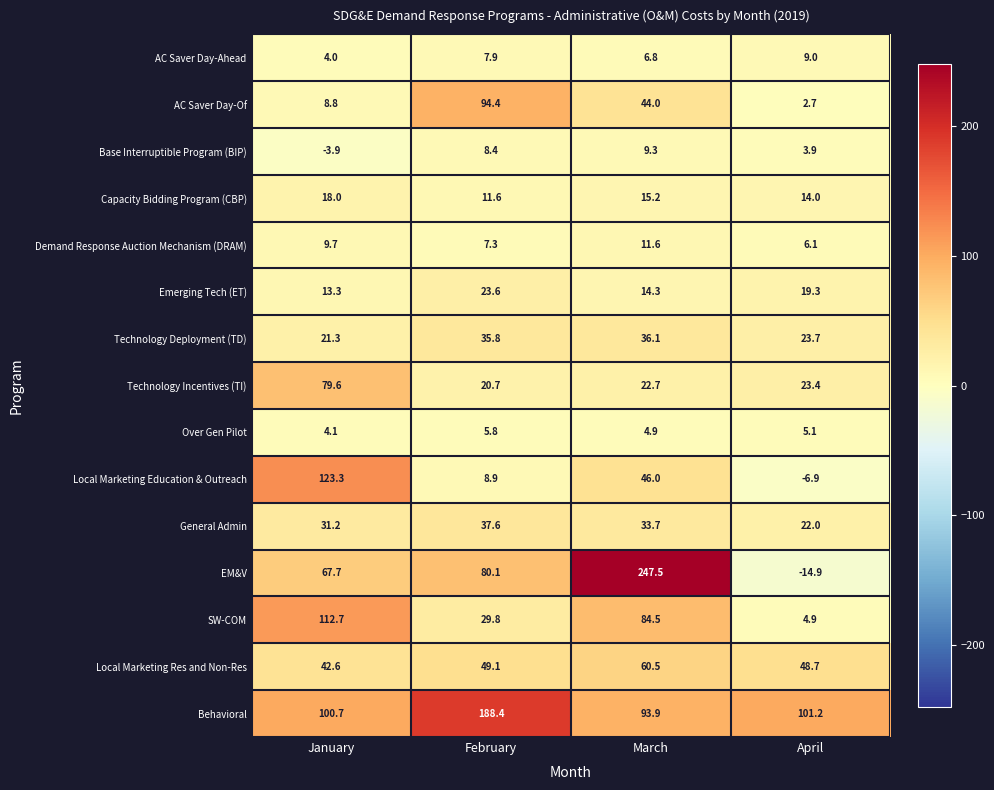

Which series has the widest spread of values?

EM&V